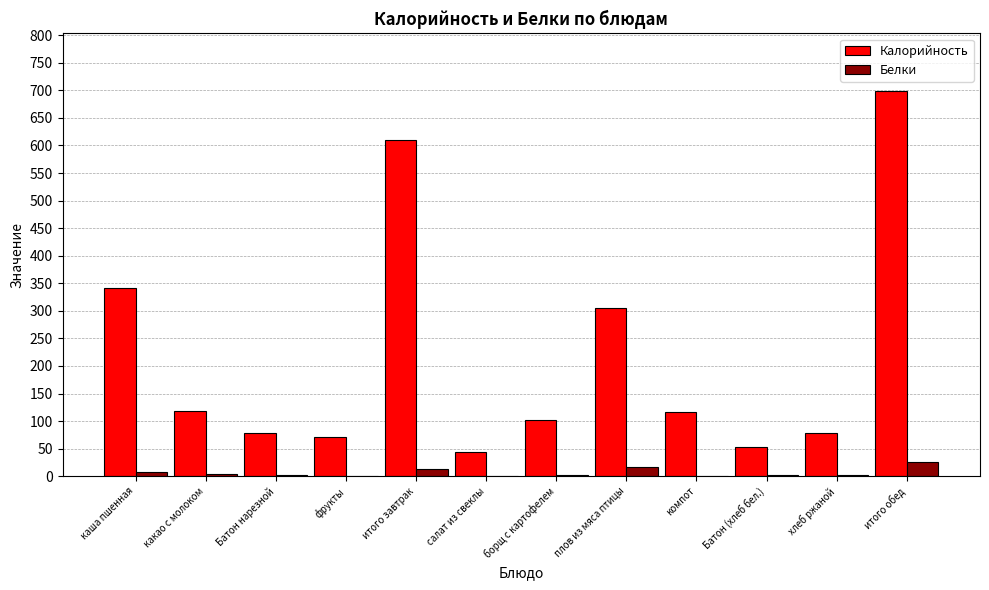

What value does the Калорийность series have at борщ с картофелем?

102.2